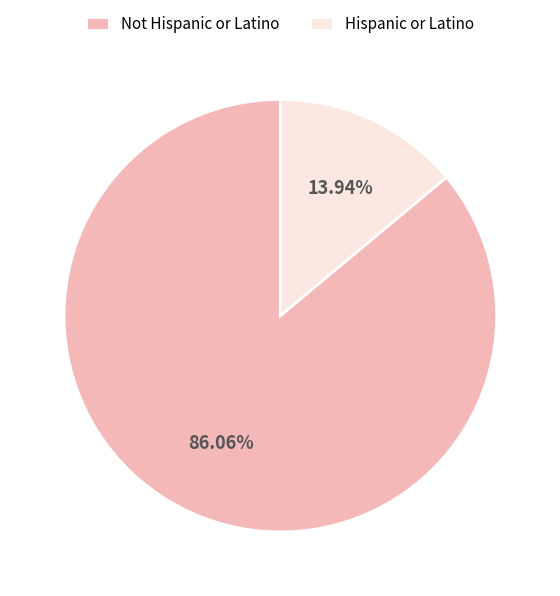

To the nearest percent, what percentage of the pie is Not Hispanic or Latino?

86%